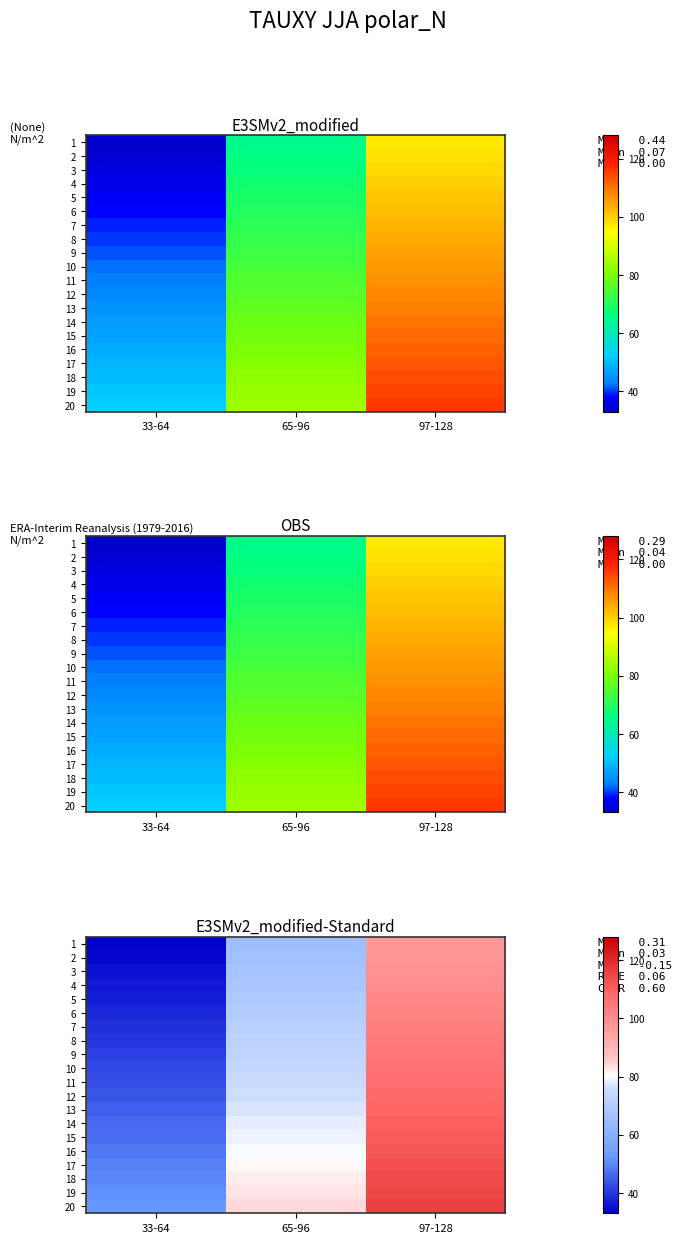

How many 11 values are between 43 and 107?

3